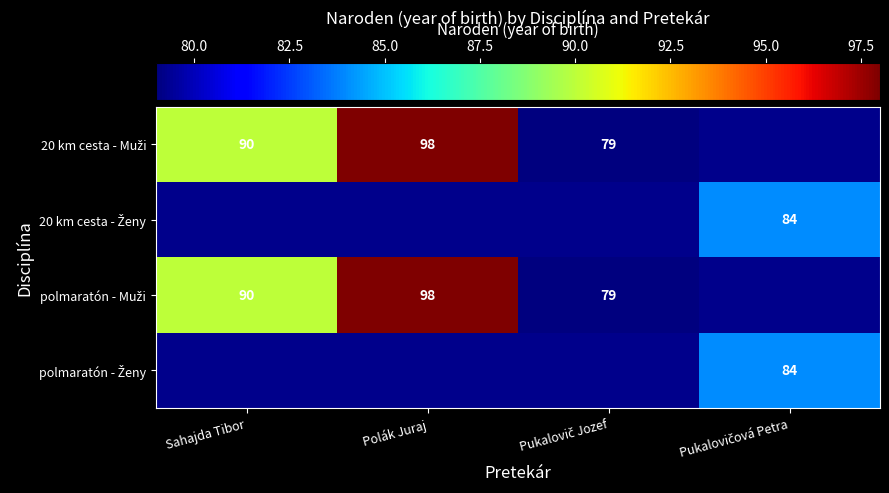

List the labels in order of 20 km cesta - Muži value, smallest first.

Pukalovič Jozef, Sahajda Tibor, Polák Juraj, Pukalovičová Petra